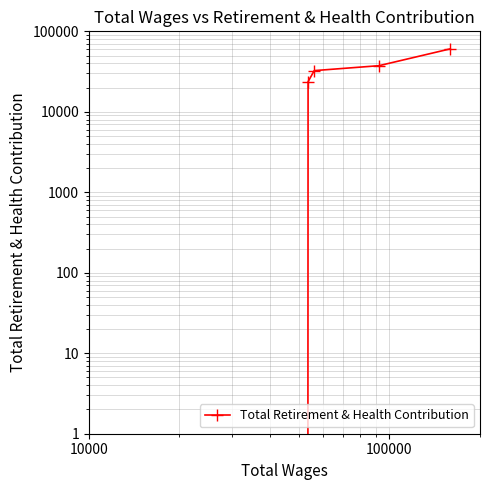

How many series are shown in this chart?

1